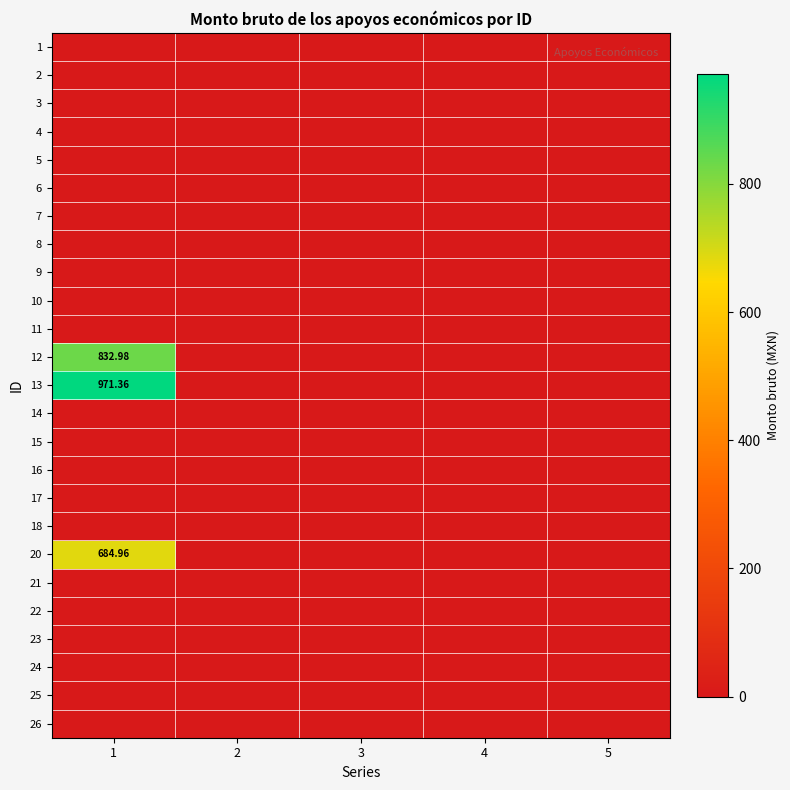

At which category is the sum across all series the highest?

1